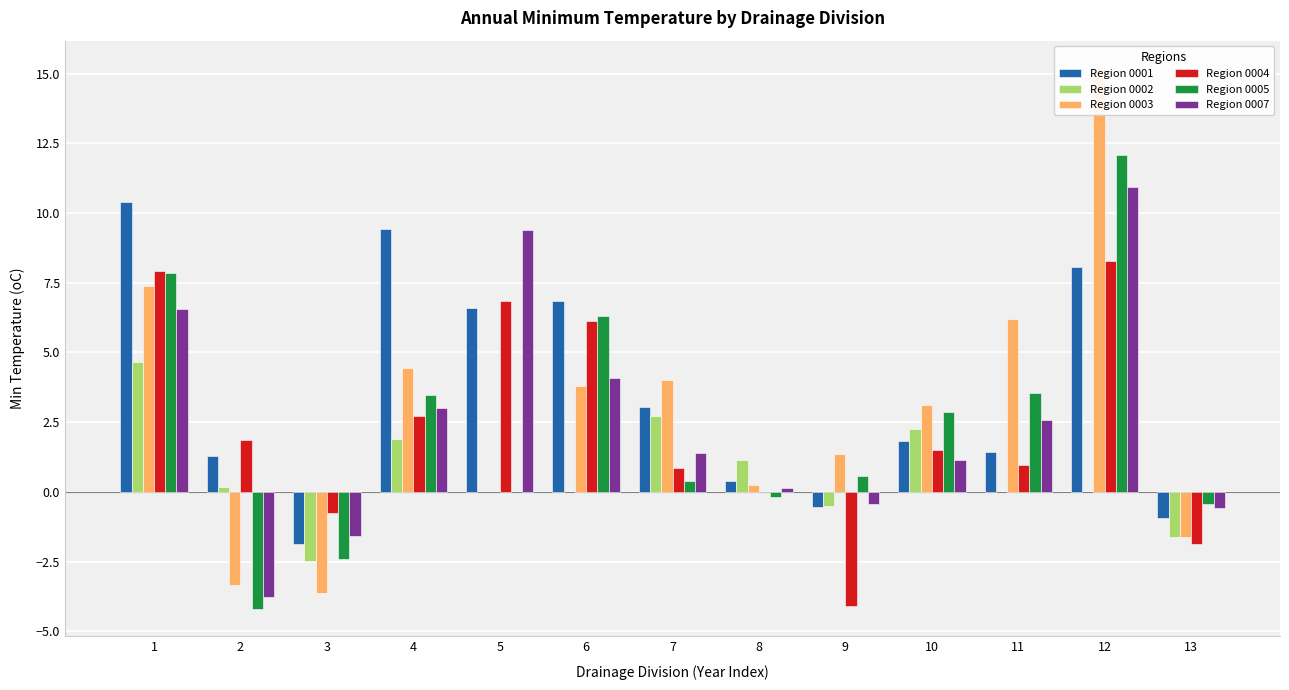

What is the spread (max minus min) of values at 11?

5.2